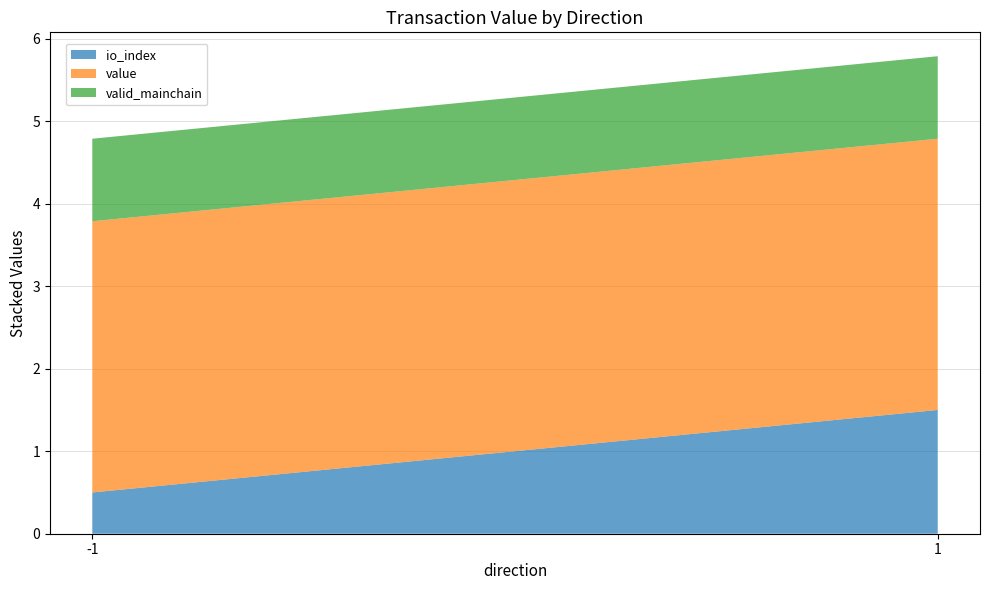

Is it true that io_index equals 0.8 at 1?

False